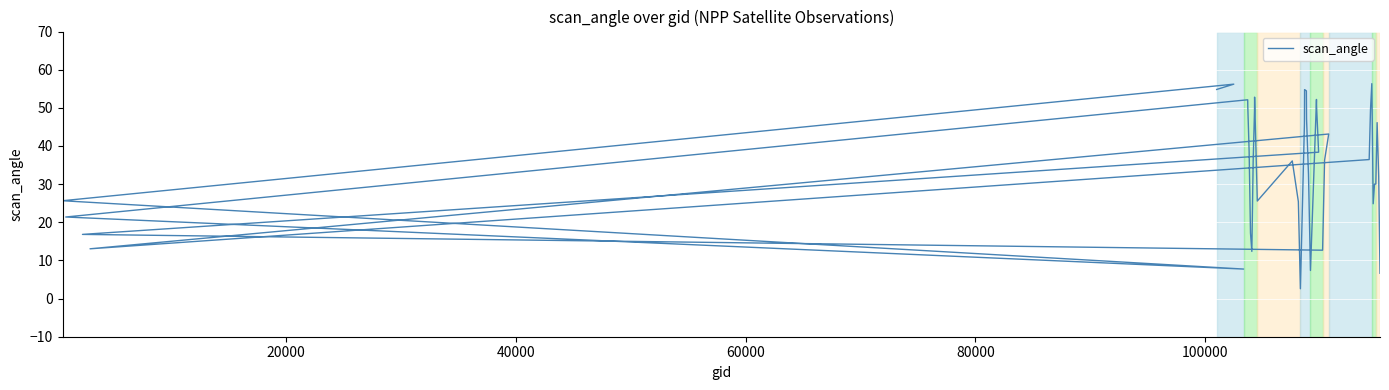

How many values exceed 36?

21